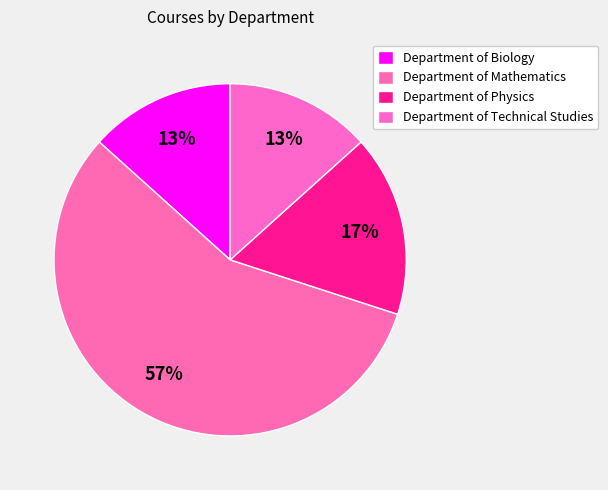

What percentage do Department of Biology and Department of Technical Studies together represent?

26.7%